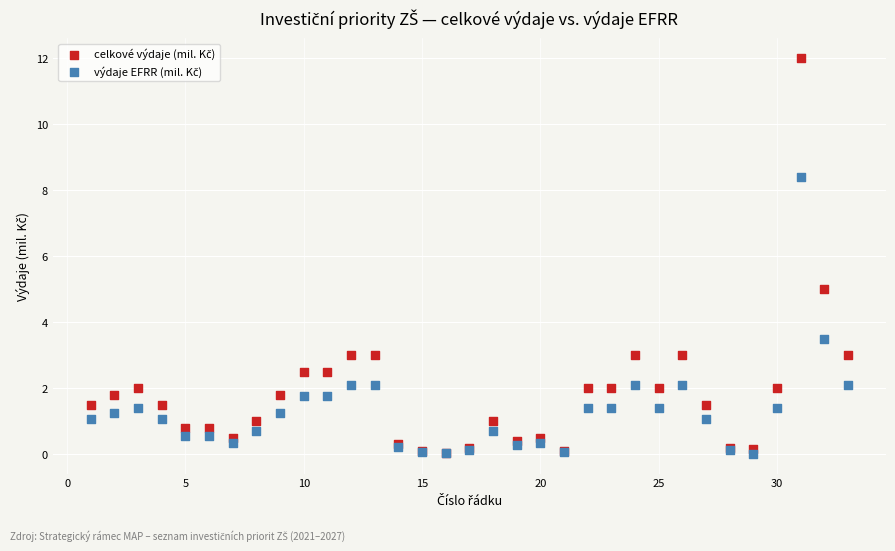

Across all series, what Y value is closest to 6?

5.0